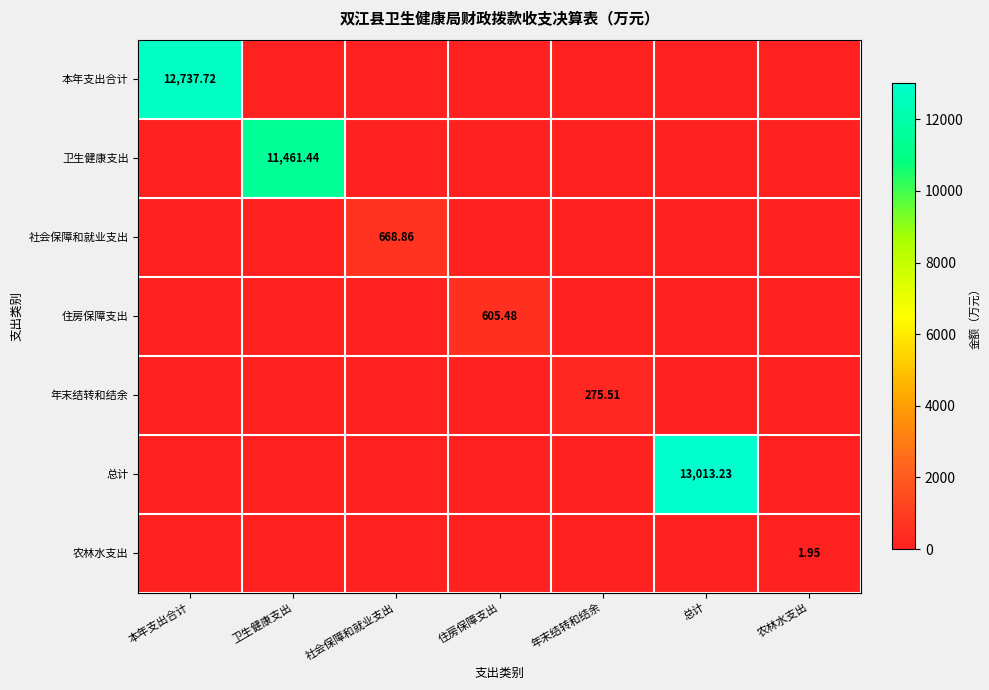

List the labels in order of 住房保障支出 value, largest first.

住房保障支出, 本年支出合计, 卫生健康支出, 社会保障和就业支出, 年末结转和结余, 总计, 农林水支出